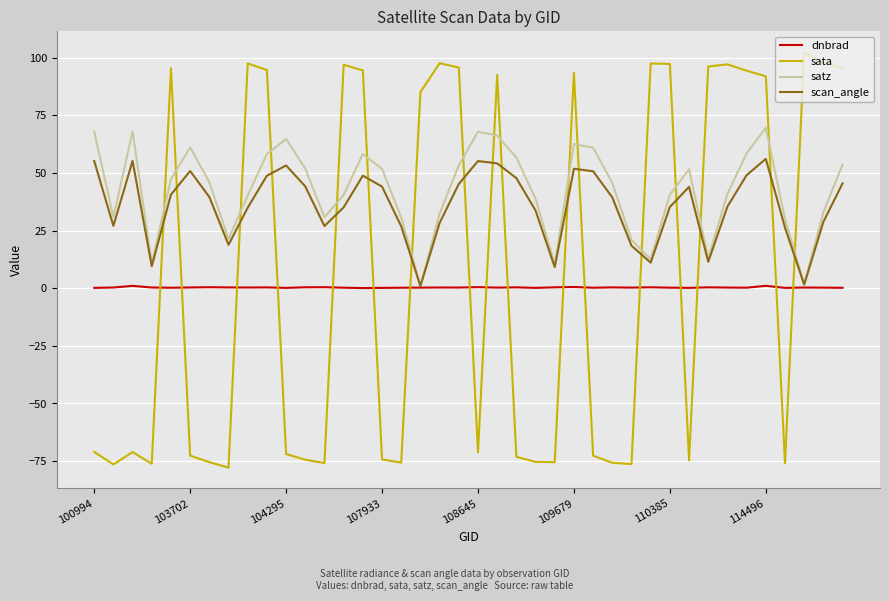

List the series in order of their peak value, highest first.

sata, satz, scan_angle, dnbrad